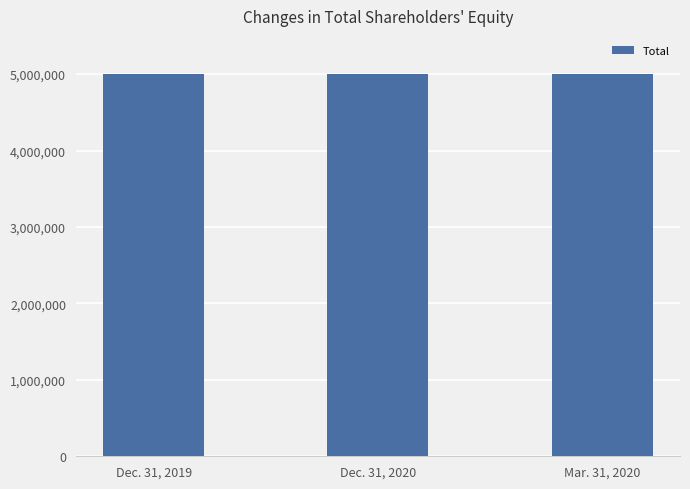

What is the ratio of the value at Dec. 31, 2019 to the value at Mar. 31, 2020?

1.0